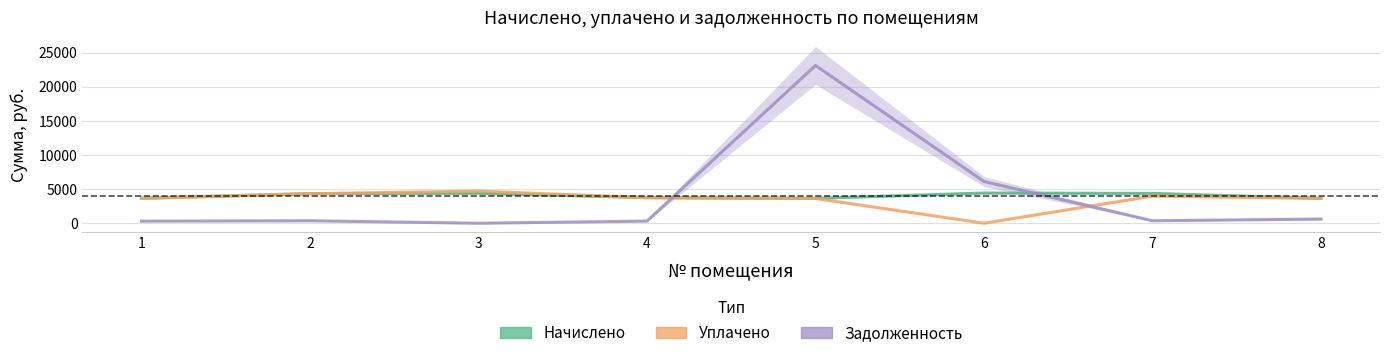

At 3, list the series in order from smallest to largest.

Задолженность, Начислено, Уплачено